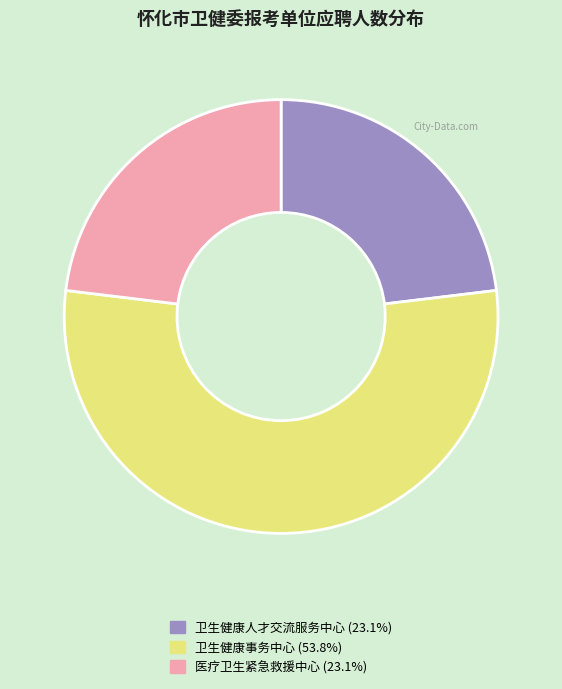

How many slices are in this pie chart?

3